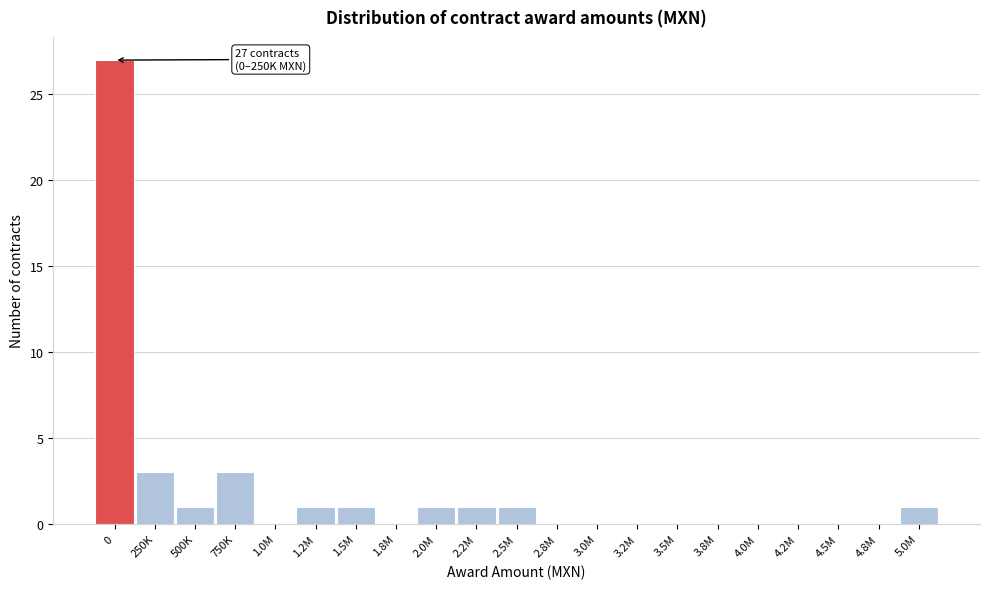

Reading left to right, what are all the values shown in this chart?

0=27	250K=3	500K=1	750K=3	1.0M=0	1.2M=1	1.5M=1	1.8M=0	2.0M=1	2.2M=1	2.5M=1	2.8M=0	3.0M=0	3.2M=0	3.5M=0	3.8M=0	4.0M=0	4.2M=0	4.5M=0	4.8M=0	5.0M=1